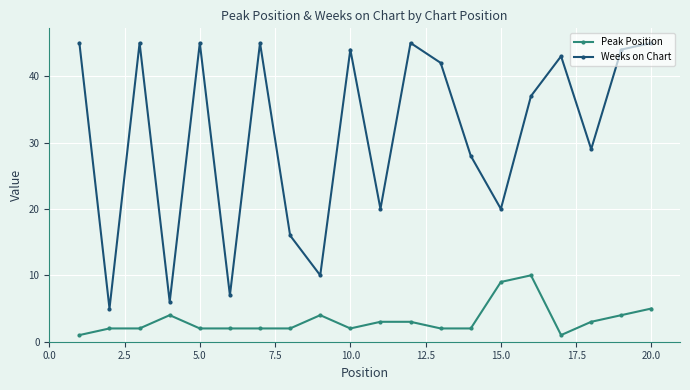

What is the value of the Peak Position point at the 18th from the left?

3